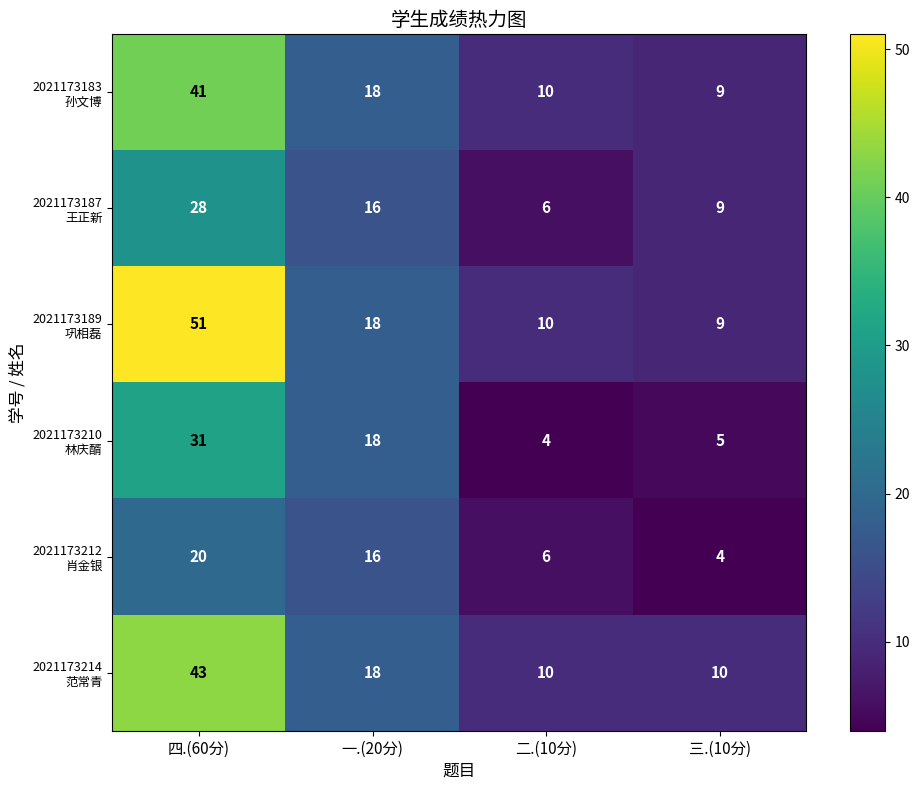

What is the spread (max minus min) of values at 三.(10分)?

6